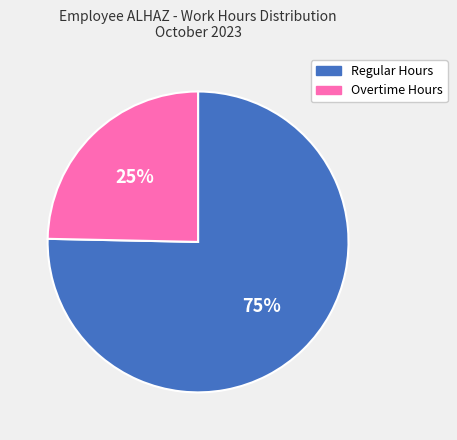

Does any single category account for the majority?

Yes